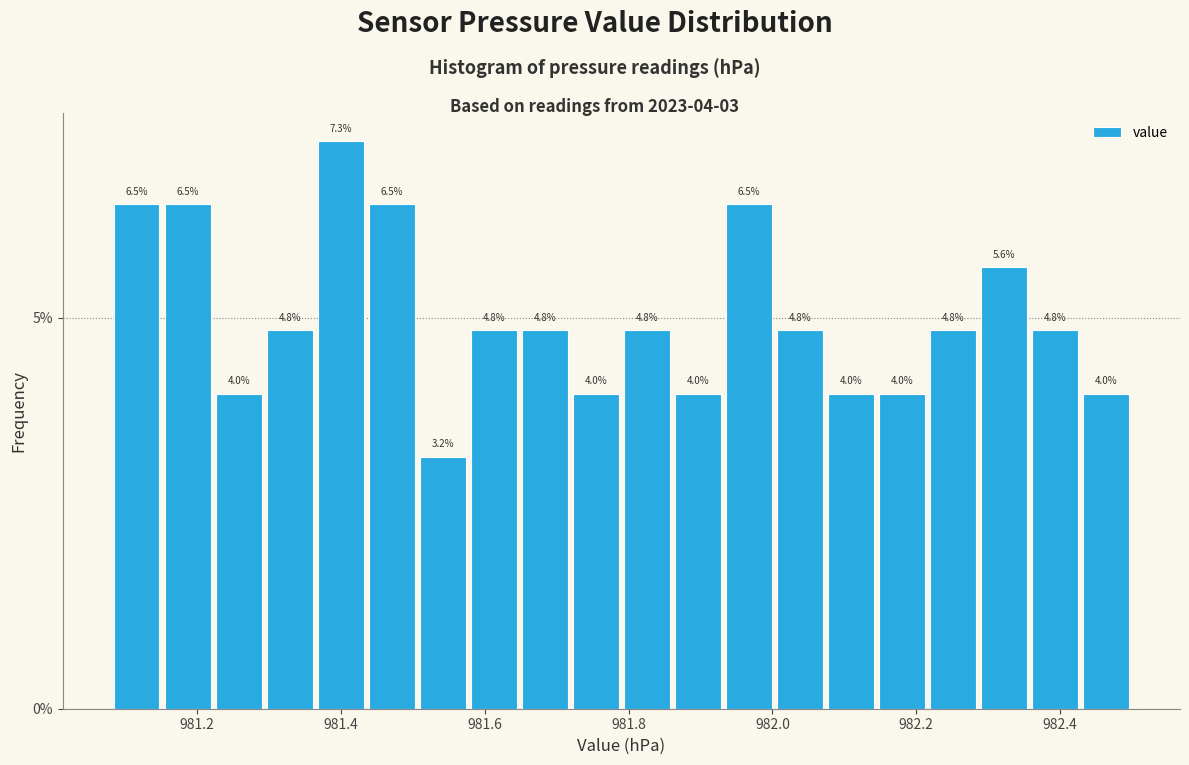

Around what value on the x-axis is the tallest bar? Give the approximate position of its centre, as read against the axis.

981.40